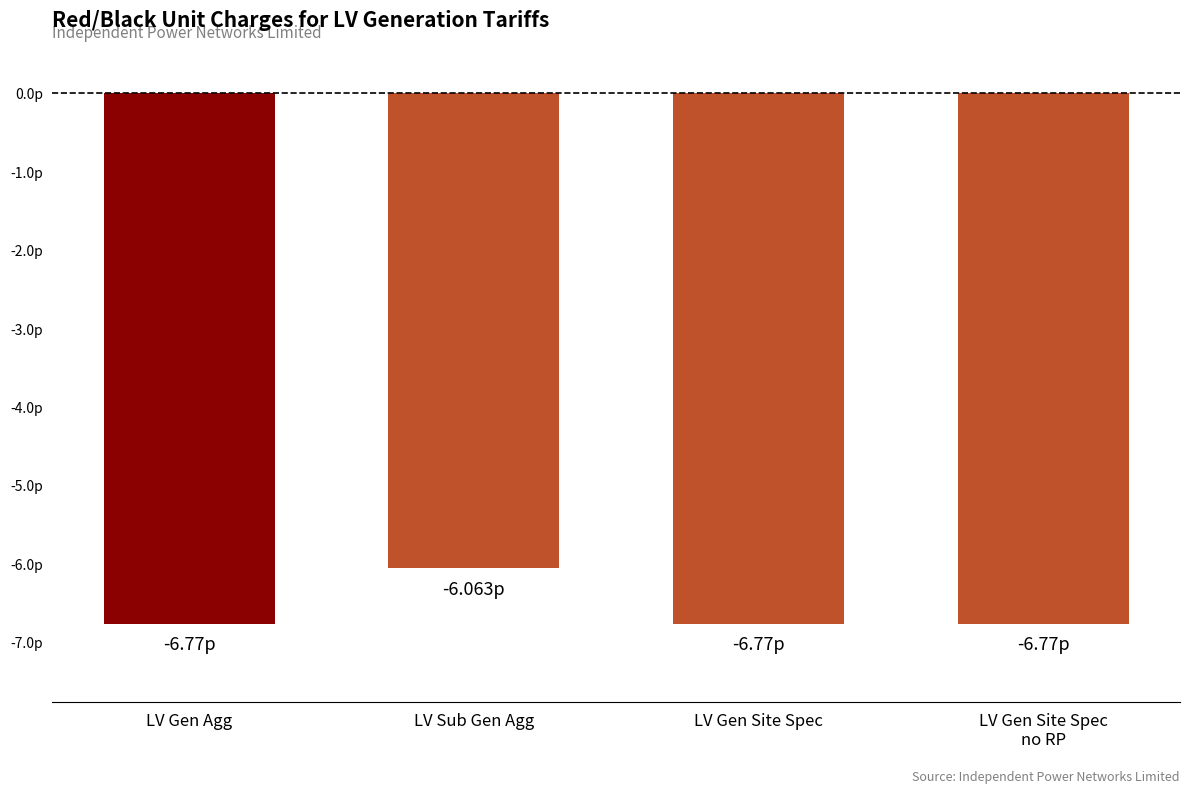

True or false: the data shows -11.0 at LV Gen Site Spec
no RP.

False